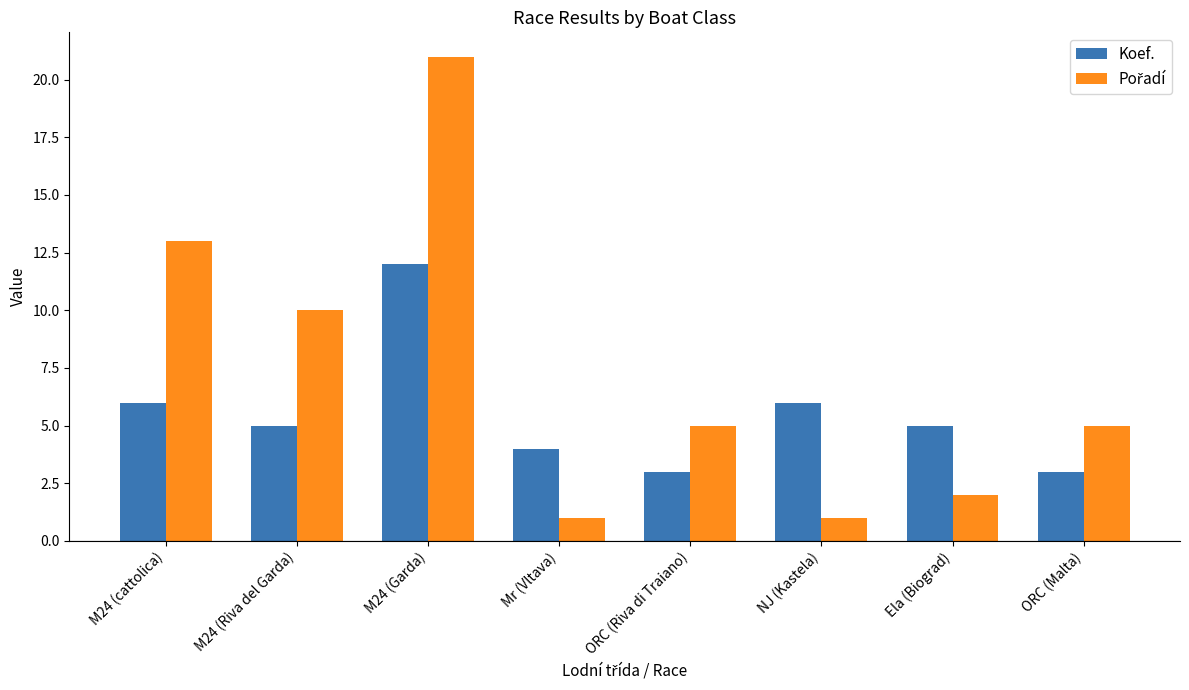

True or false: Koef. has a value of 1 at Ela (Biograd).

False